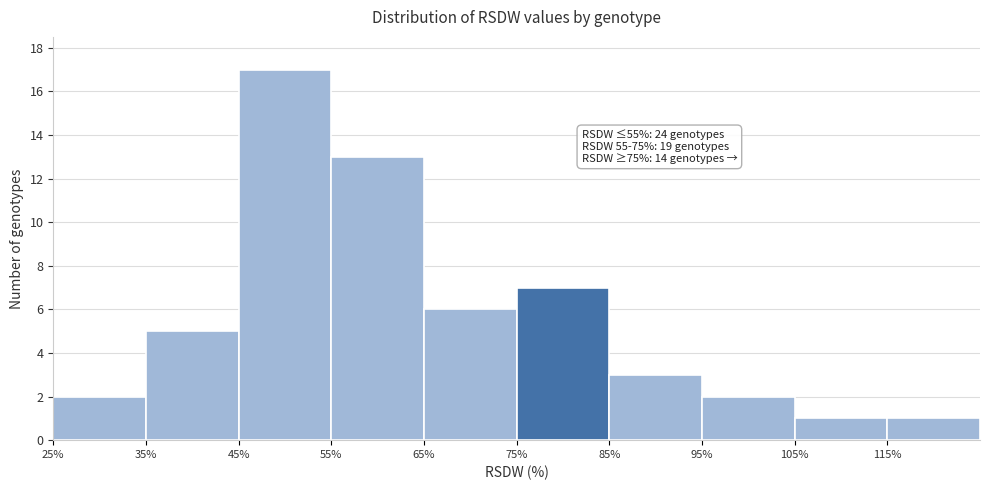

Which range on the x-axis has the tallest bar?

45 to 55